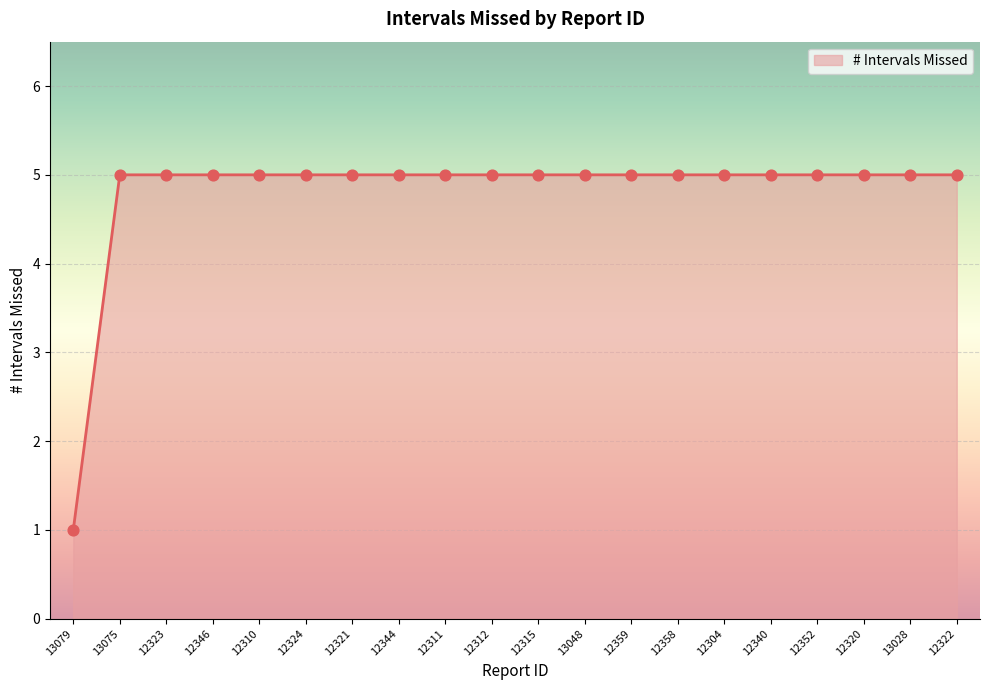

Approximately how many times larger is the value at 12359 compared to 12352?

1.0